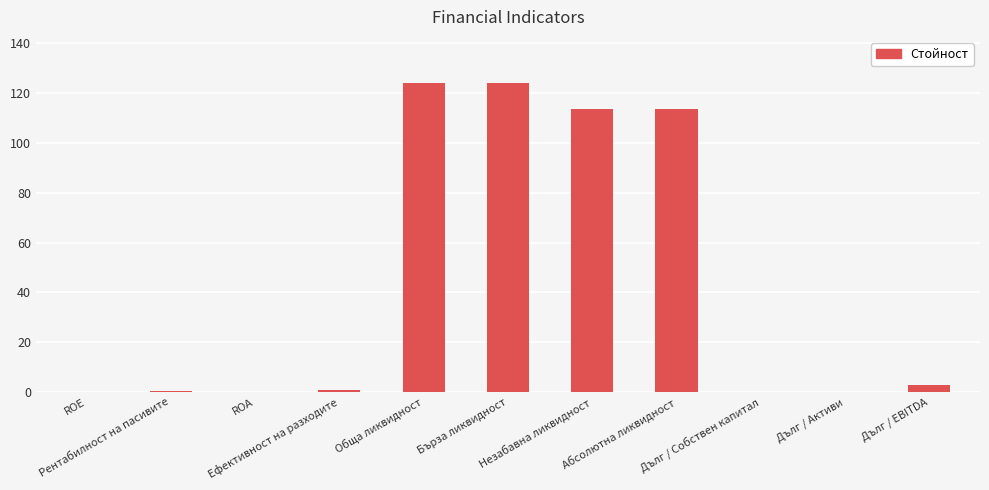

What is the greatest value displayed?

124.0